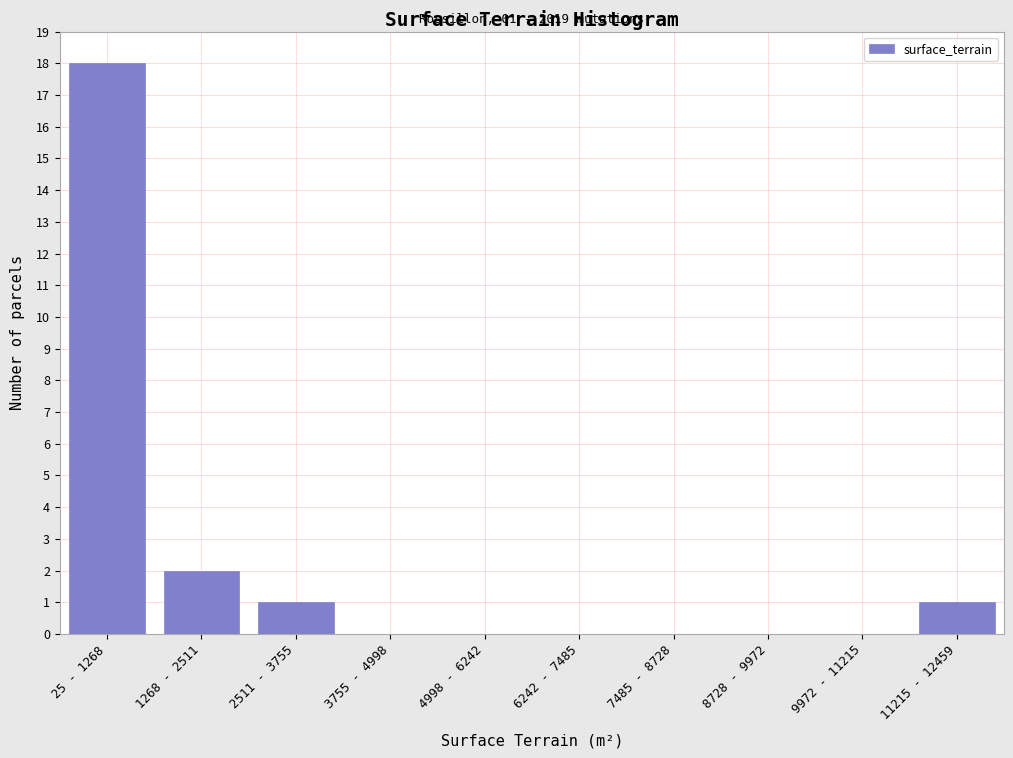

Reading left to right, transcribe all the data shown in this chart.

25 - 1268=18	1268 - 2511=2	2511 - 3755=1	3755 - 4998=0	4998 - 6242=0	6242 - 7485=0	7485 - 8728=0	8728 - 9972=0	9972 - 11215=0	11215 - 12459=1